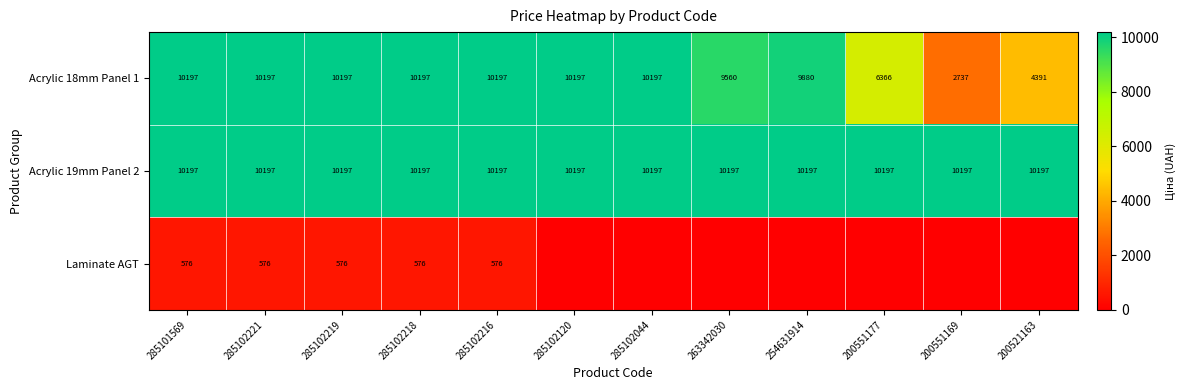

What is the difference between the highest and lowest values at 285102221?

9621